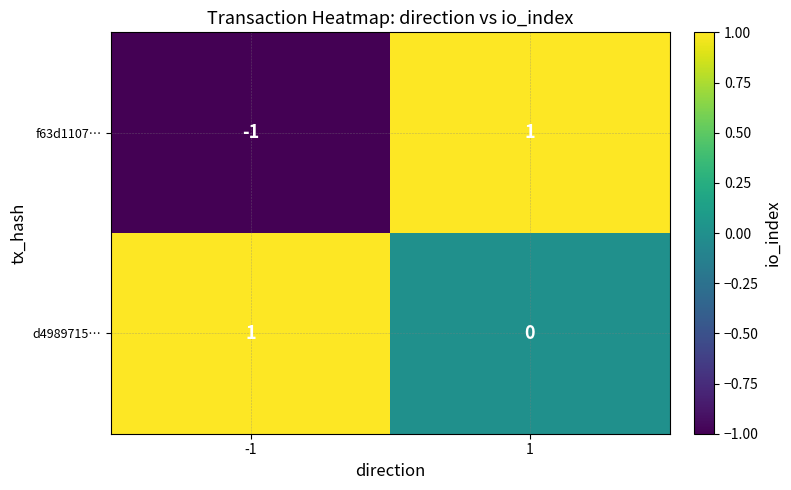

Which series has the largest range (max minus min)?

f63d1107…